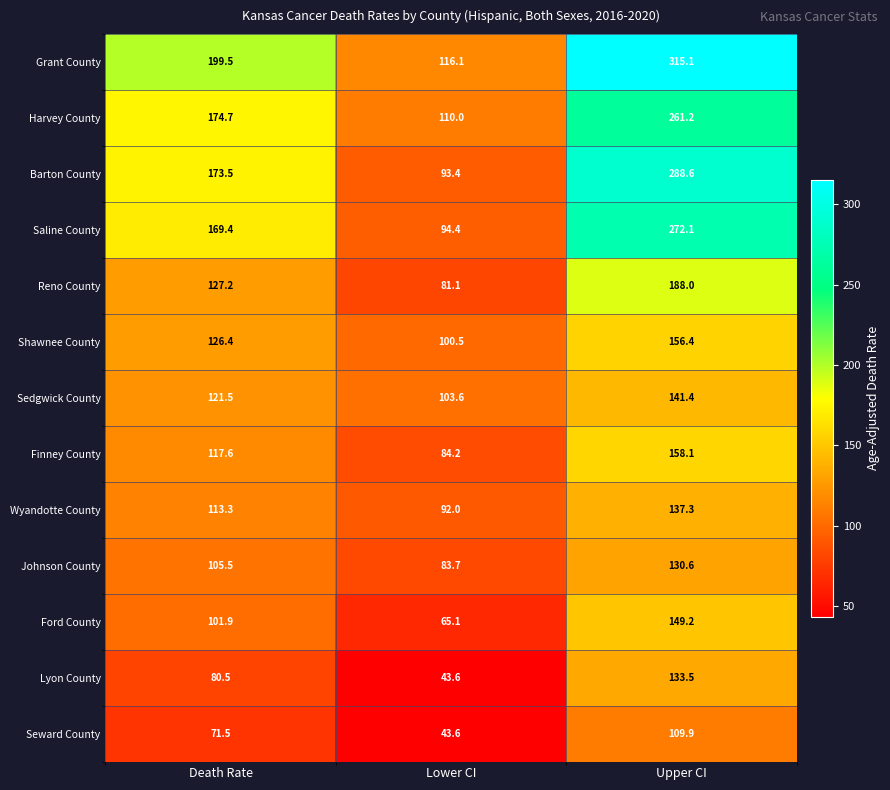

Which series has the largest total across all categories?

Grant County